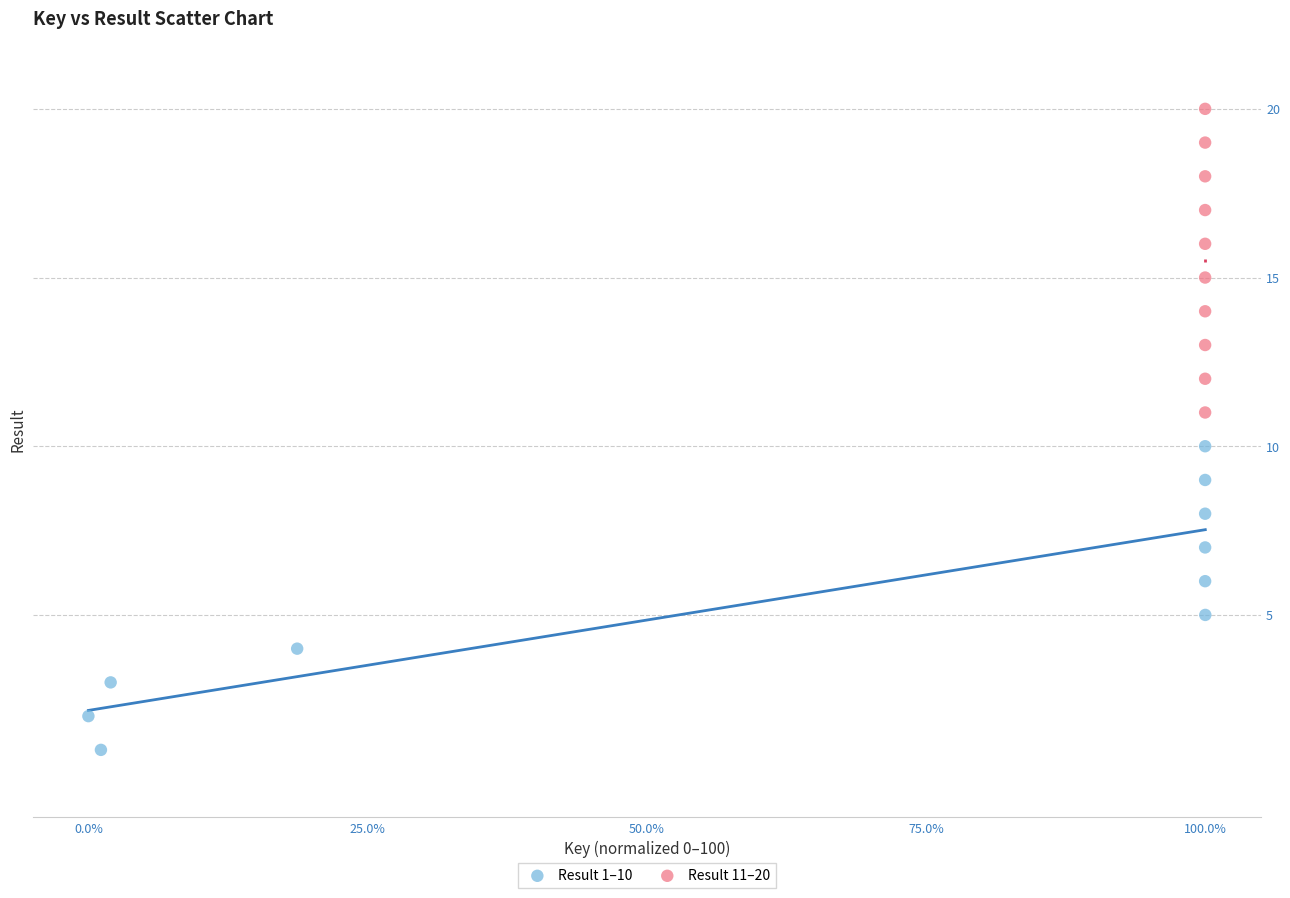

Which series contains the lowest Y value?

Result 1–10